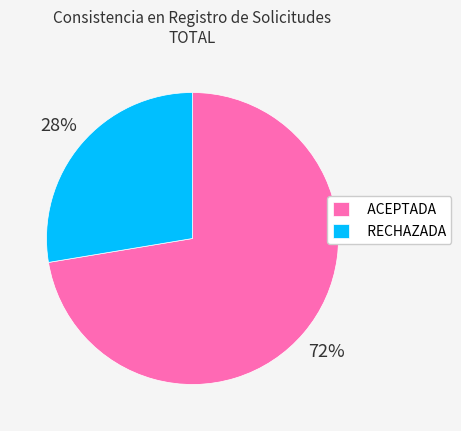

Approximately how many times larger is the value at ACEPTADA compared to RECHAZADA?

2.6